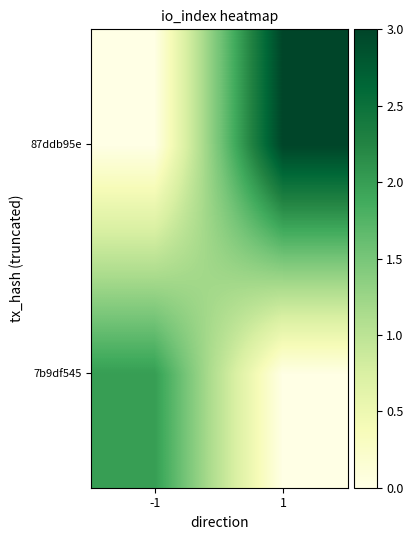

Rank the series by their maximum value, from lowest to highest.

7b9df545, 87ddb95e